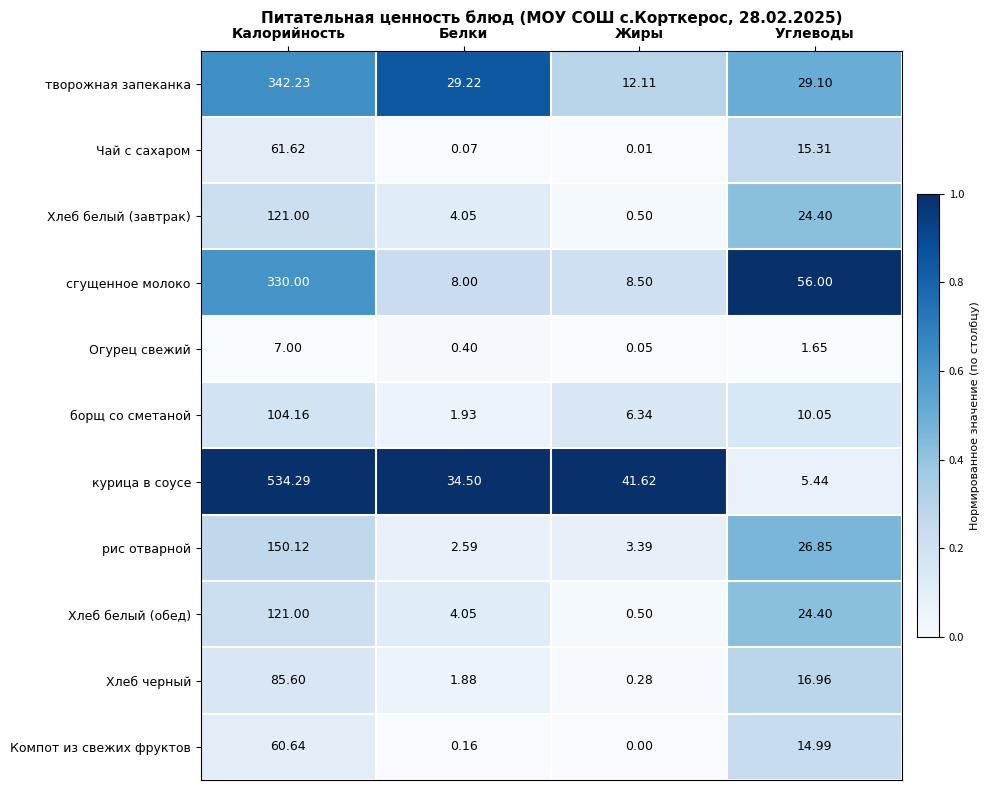

At which category does the chart reach its minimum across all series?

Жиры